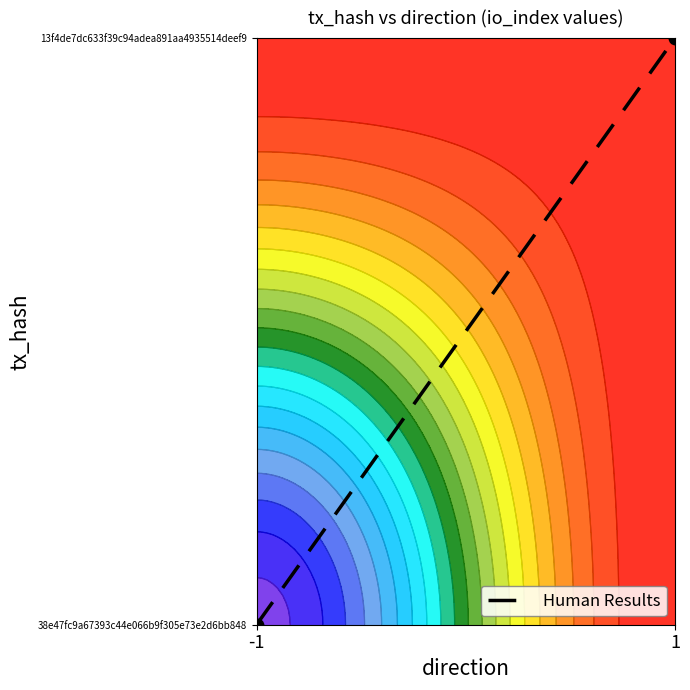

What is the difference between the values at -1 and 1?

1